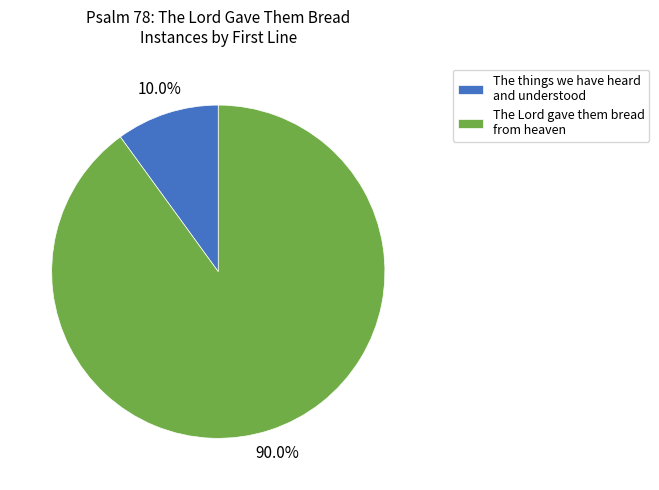

Which slice represents more than half of the pie?

The Lord gave them bread from heaven